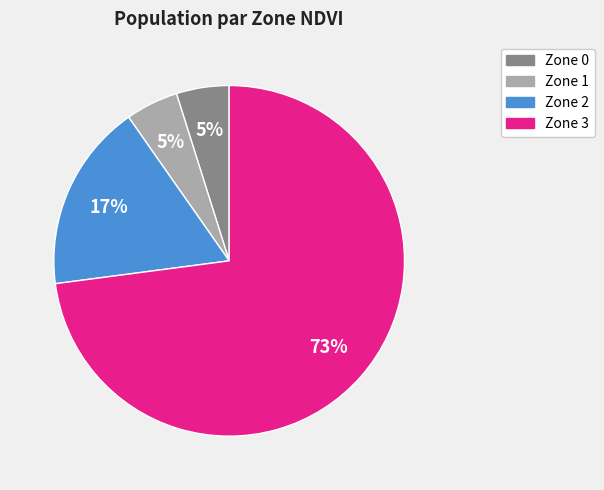

To the nearest percent, what is the difference between the largest and smallest slice percentages?

68%